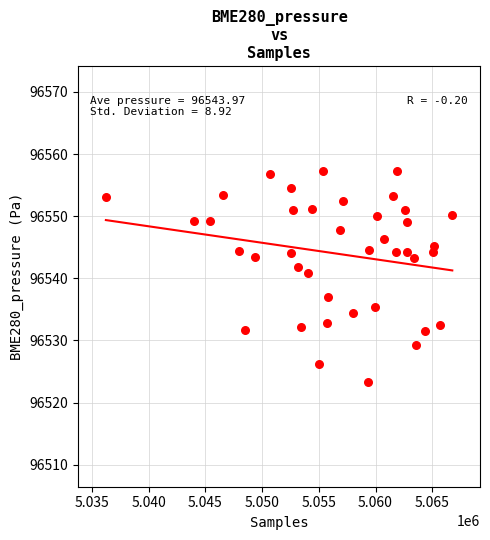

What is the range of Y values (max minus min)?

33.8